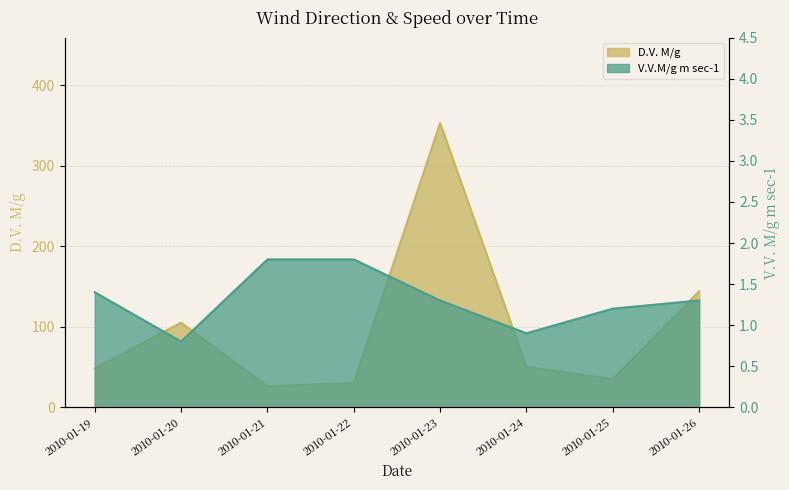

At which label does D.V. M/g first exceed 50?

2010-01-20